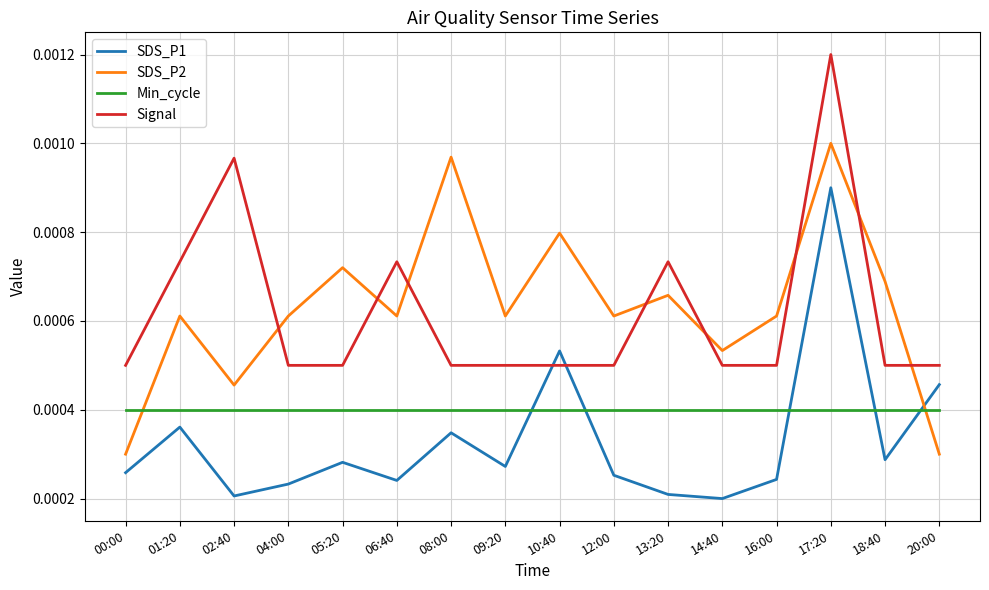

Between 00:00 and 06:40, which series saw the biggest shift?

SDS_P2